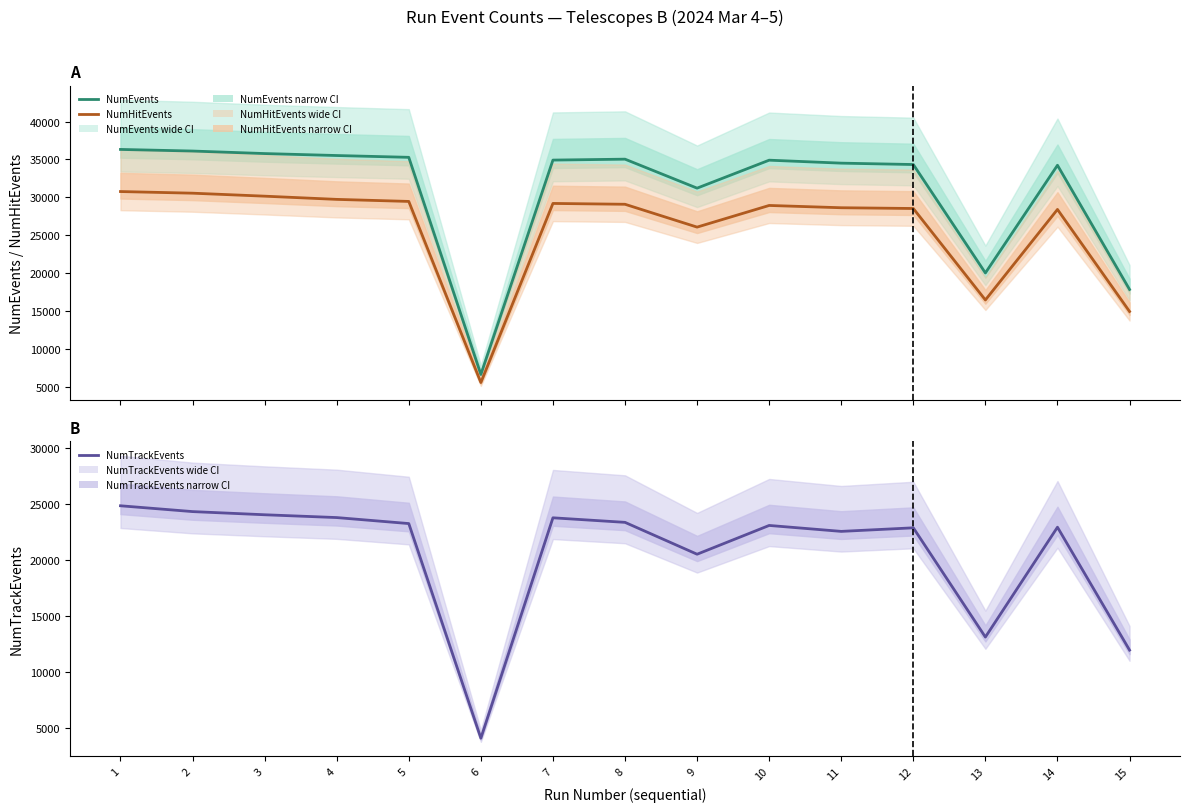

What is the difference between the maximum and minimum values in the NumTrackEvents series?

20773